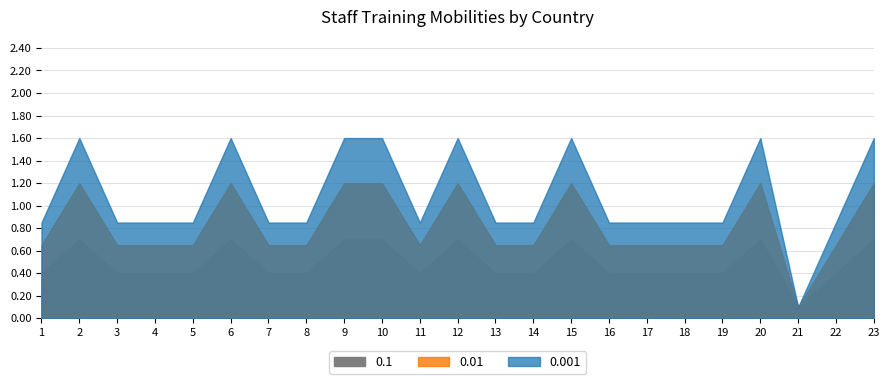

Between 22 and 4, which is larger?

22